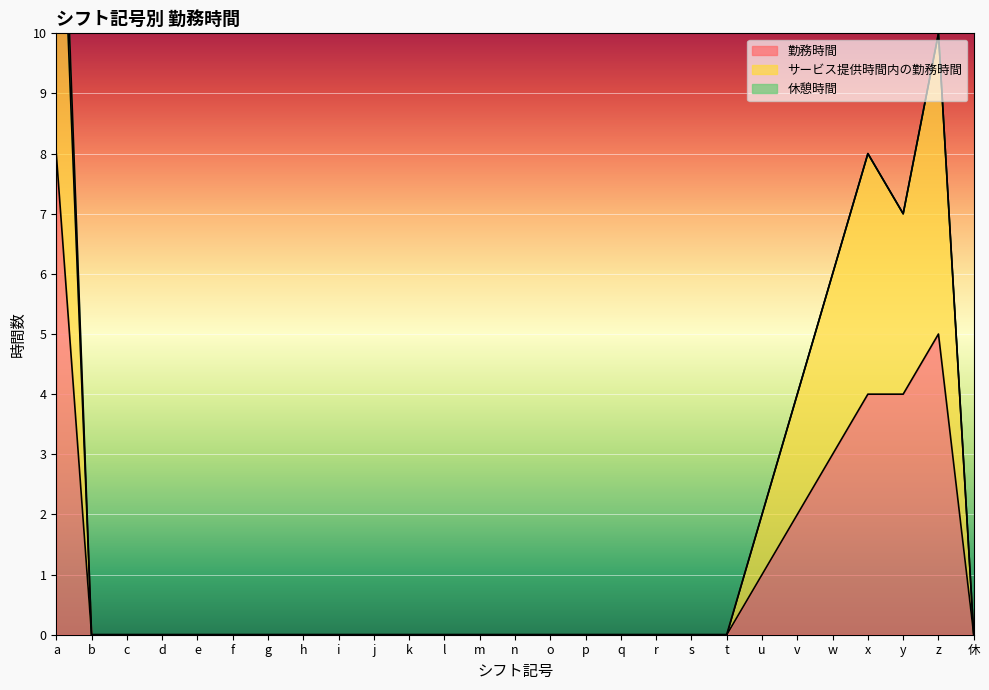

True or false: サービス提供時間内の勤務時間 and 勤務時間 intersect in this chart.

False